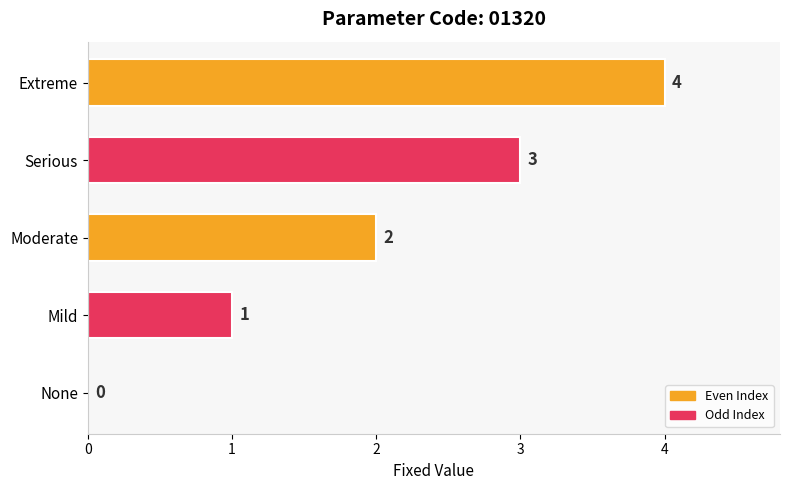

How many distinct data groups are displayed?

1